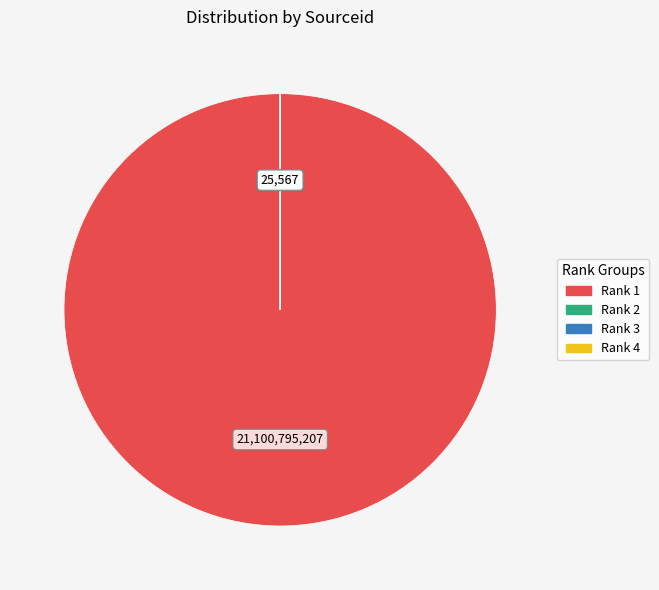

Which category has the biggest portion of the pie?

Rank 1